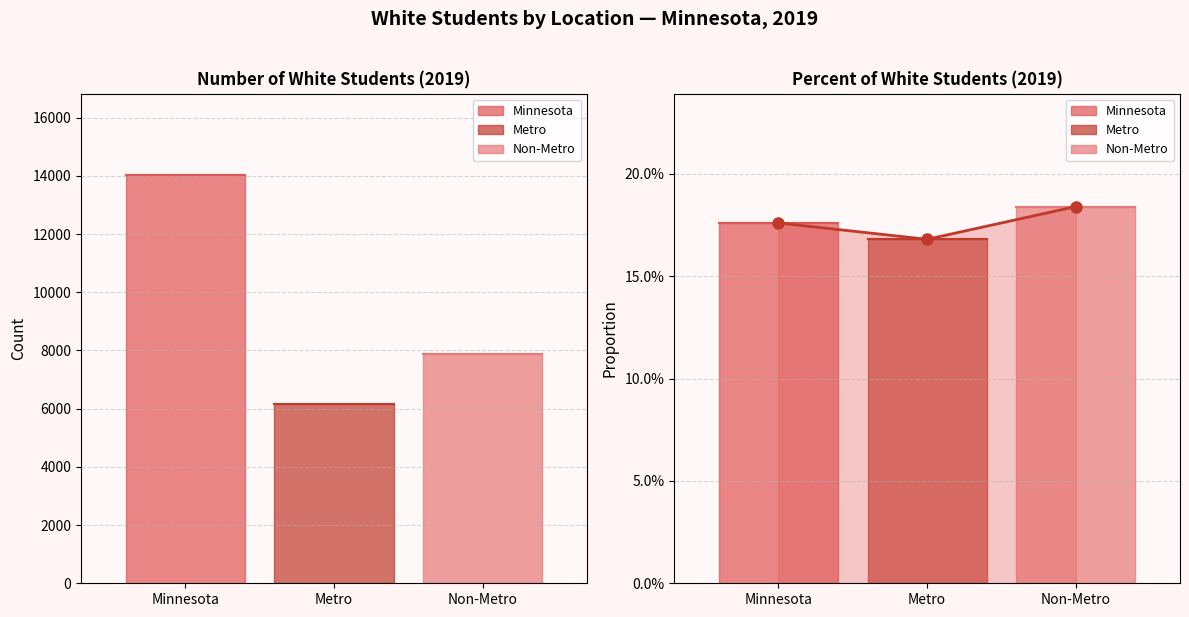

Is the value of Minnesota at Percent greater than the value of Non-Metro at Percent?

No